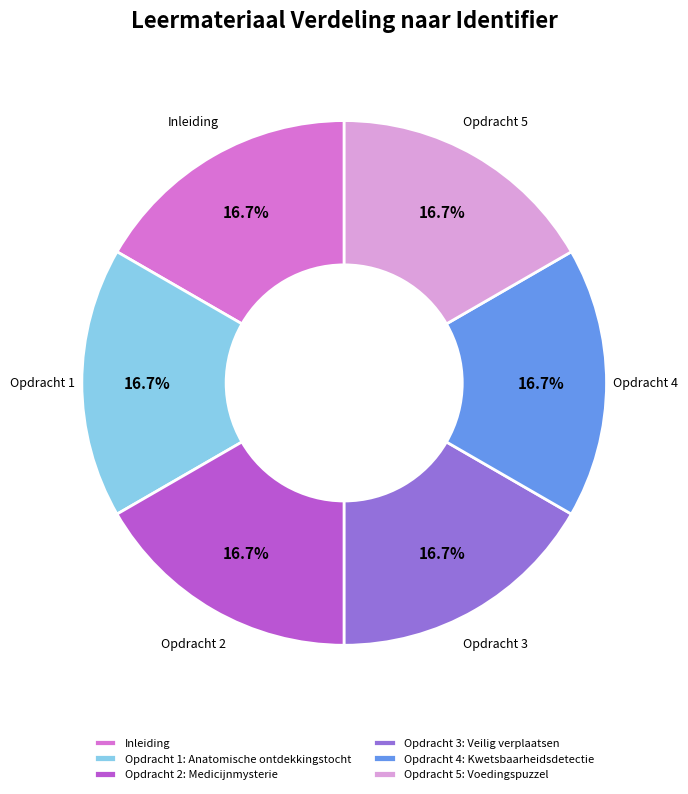

Is the sum of Opdracht 3: Veilig verplaatsen and Opdracht 4: Kwetsbaarheidsdetectie greater than half?

No